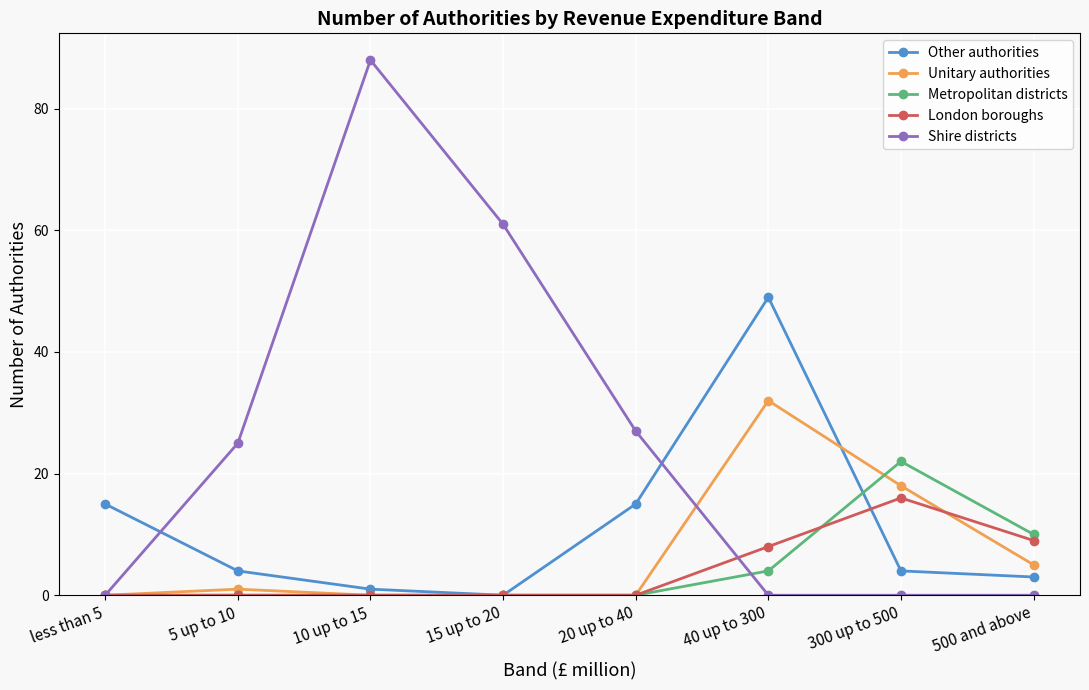

Is it true that Shire districts equals -49 at 300 up to 500?

False